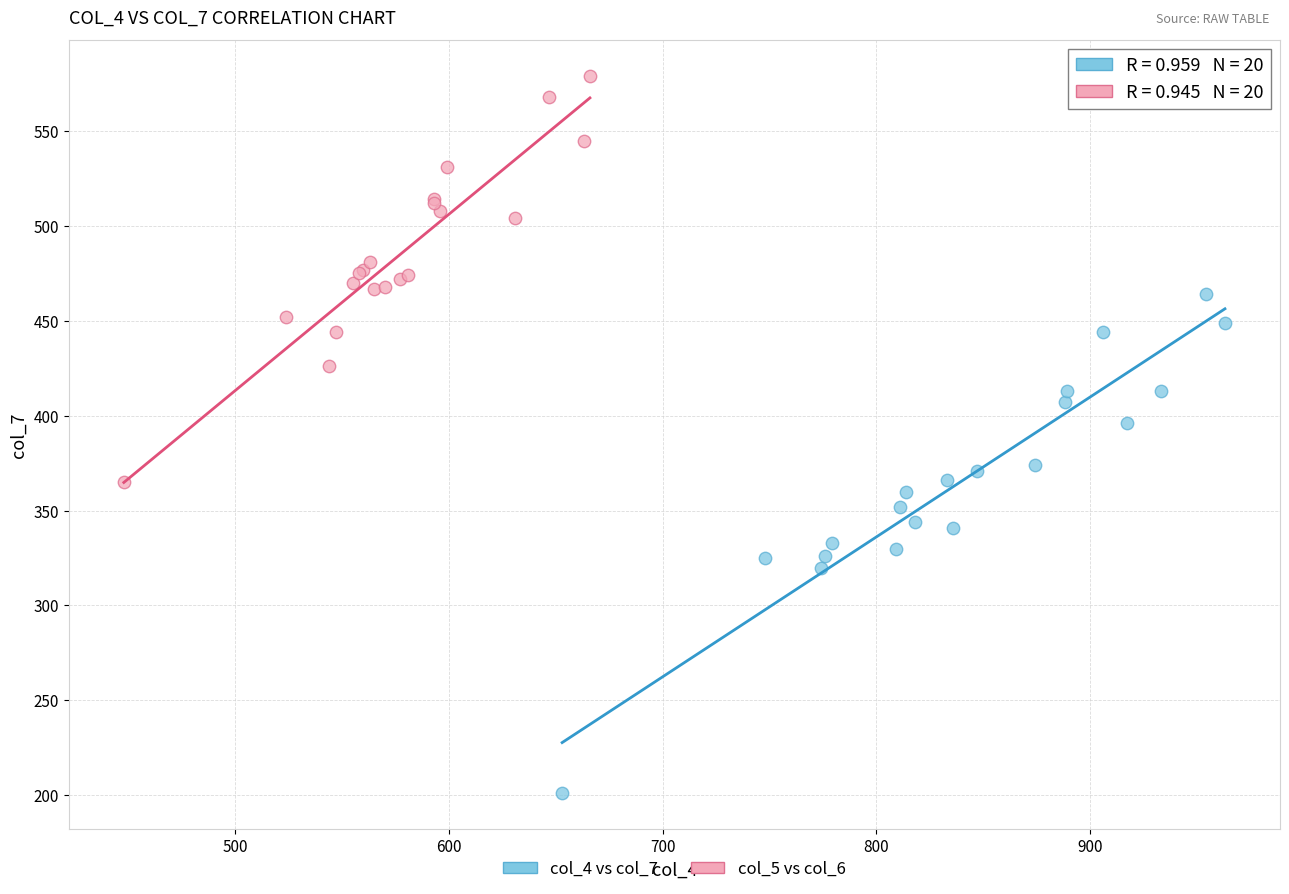

Which series reaches the minimum Y coordinate?

col_4 vs col_7